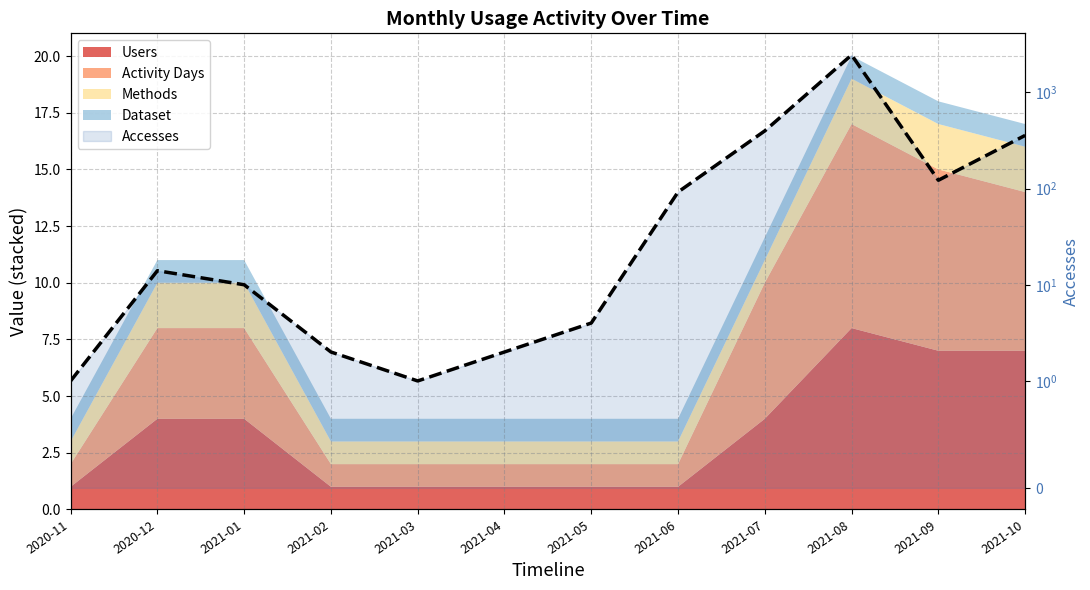

At which category does the data reach its first local valley?

2021-03